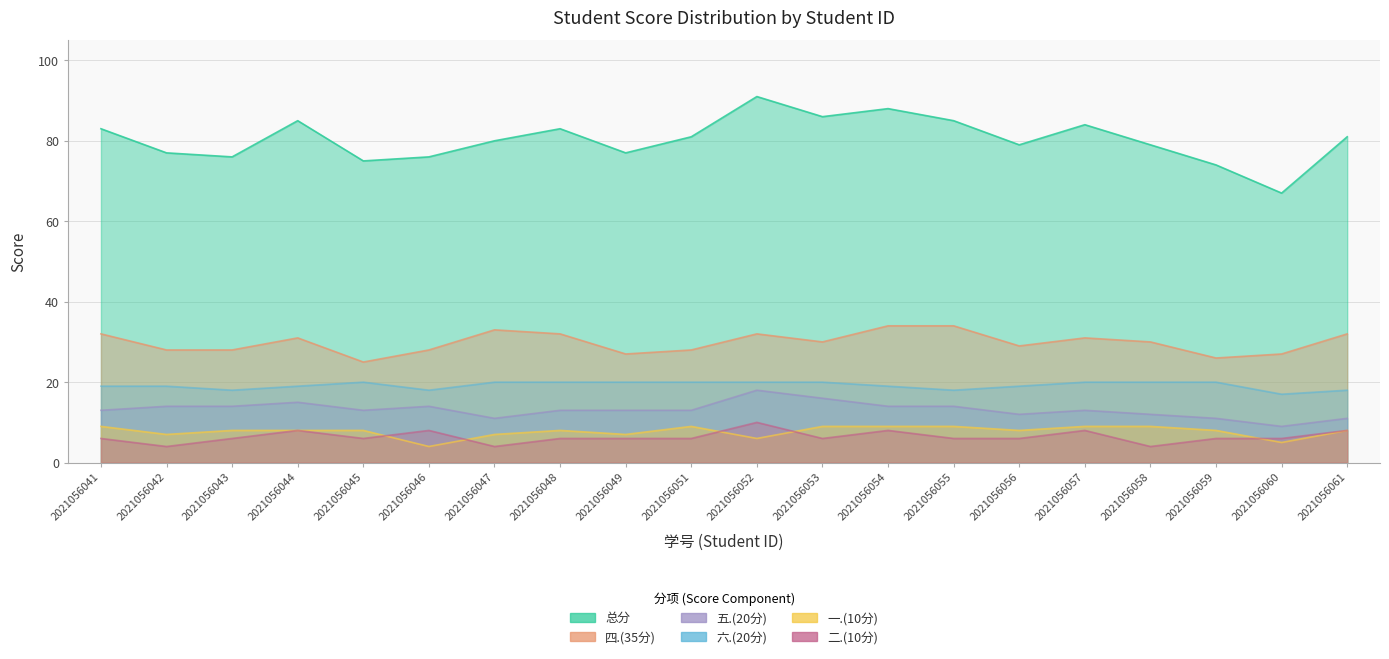

Rank the categories by 一.(10分) value from lowest to highest.

2021056046, 2021056060, 2021056052, 2021056042, 2021056047, 2021056049, 2021056043, 2021056044, 2021056045, 2021056048, 2021056056, 2021056059, 2021056061, 2021056041, 2021056051, 2021056053, 2021056054, 2021056055, 2021056057, 2021056058